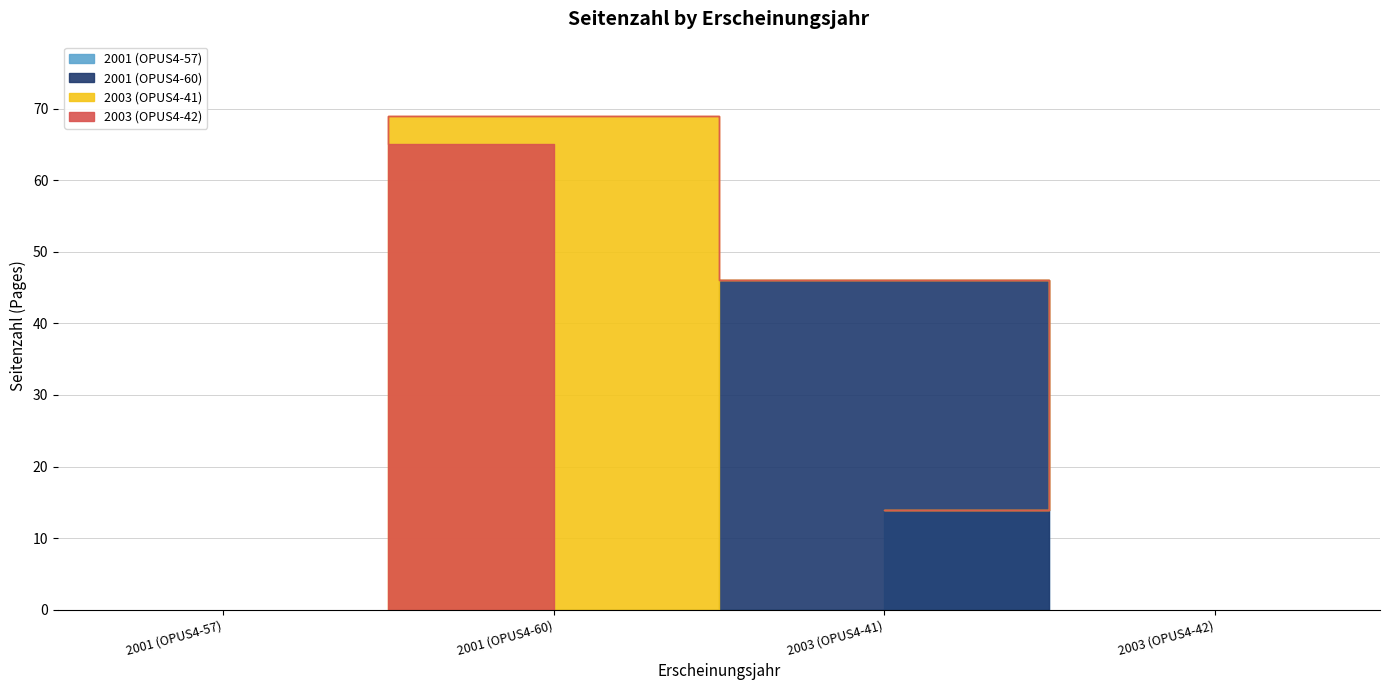

Approximately how many times larger is the value at 2003 (OPUS4-42) compared to 2001 (OPUS4-60)?

1.4